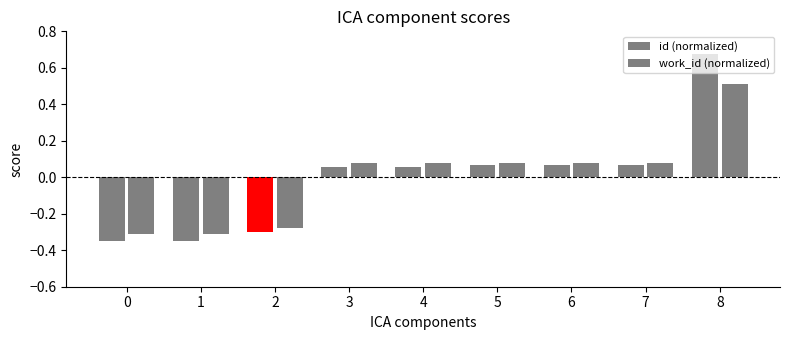

What is the value of the id (normalized) bar at the 7th from the left?

0.1